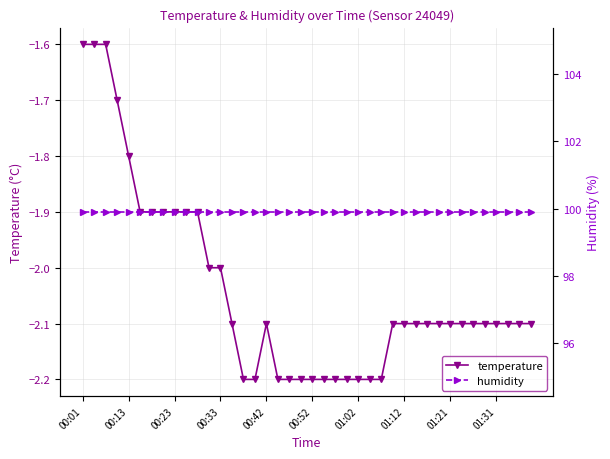

True or false: temperature and humidity intersect in this chart.

False